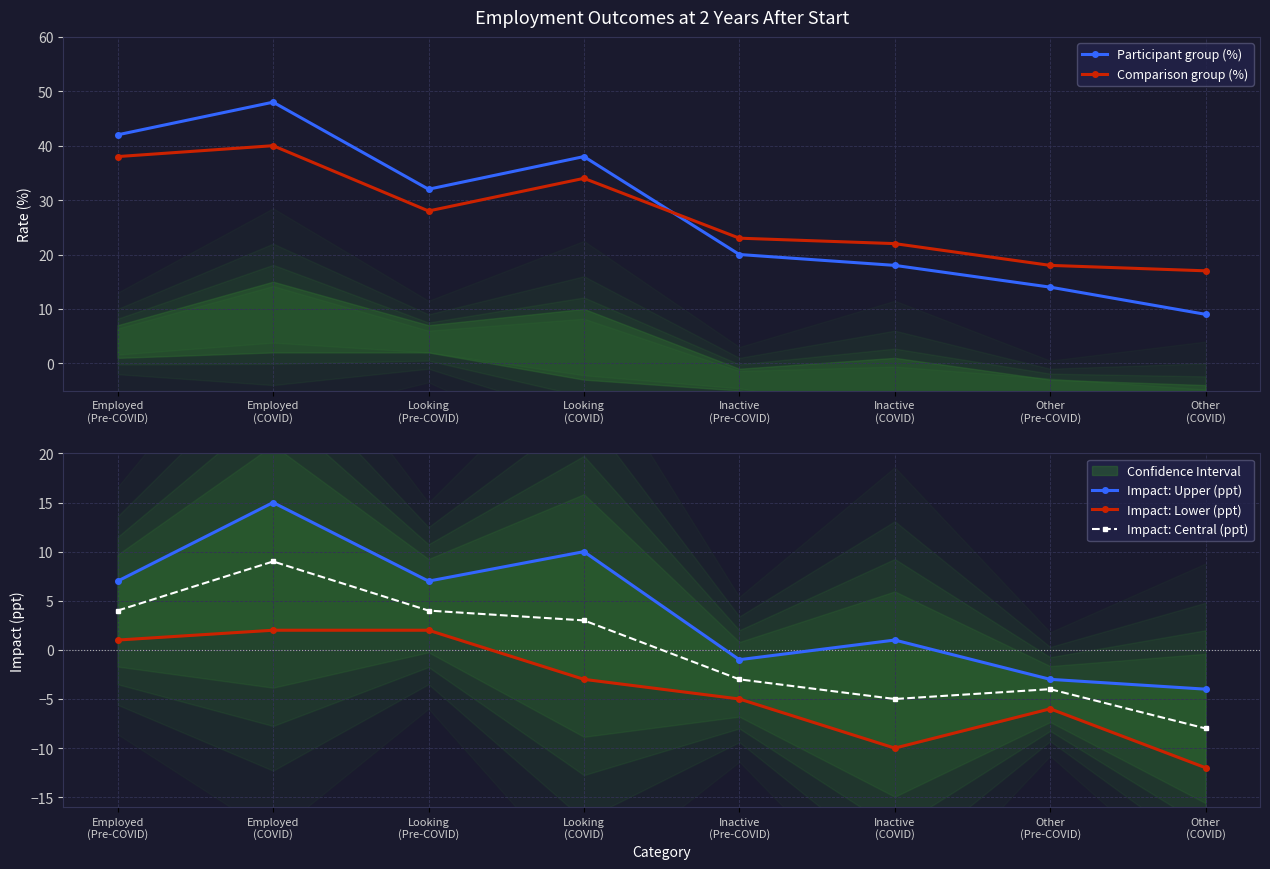

What are all the series names shown in the legend?

Participant group (%), Comparison group (%), Impact: Upper (ppt), Impact: Lower (ppt), Impact: Central (ppt)